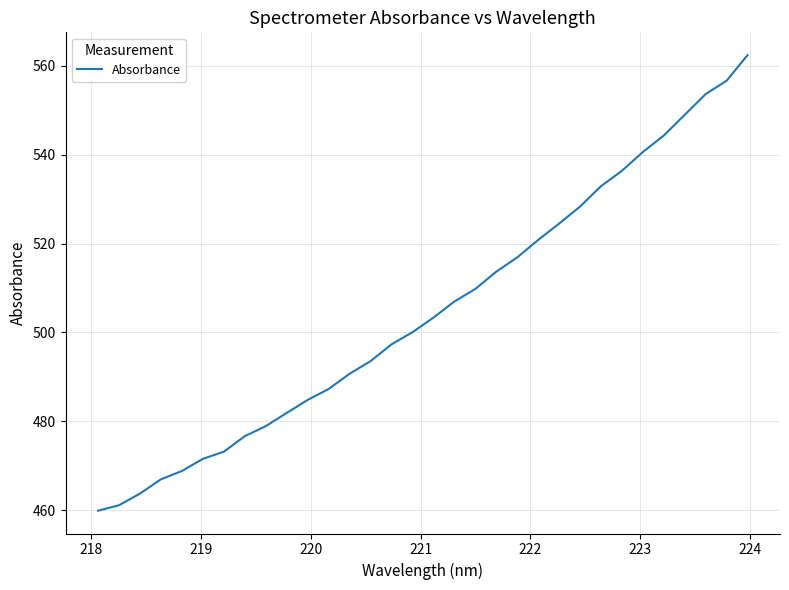

What is the difference between the maximum and minimum values?

102.6